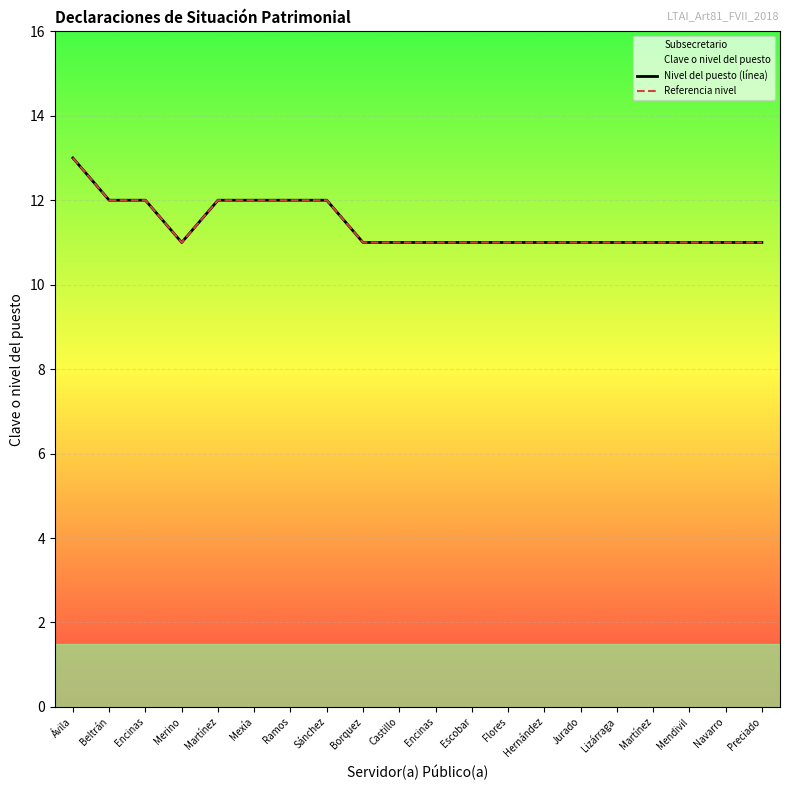

Reading left to right, list all the values displayed in this chart.

Nivel del puesto (línea): 13	12	12	11	12	12	12	12	11	11	11	11	11	11	11	11	11	11	11	11
Referencia nivel: 13	12	12	11	12	12	12	12	11	11	11	11	11	11	11	11	11	11	11	11